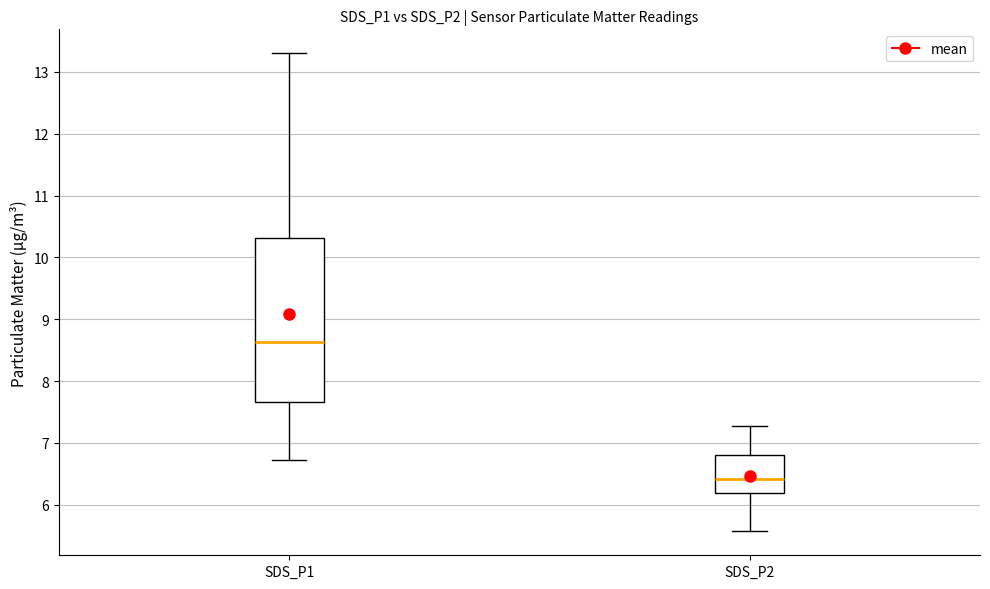

Reading left to right, transcribe this box plot: for each box, give where its median line is, the range the box spans, and where its two whiskers end, as read against the y-axis. The values are not printed on the chart, so give them approximately, as read against the axis.

SDS_P1: median 8.6, box 7.7 to 10.3, whiskers 6.7 to 13.3
SDS_P2: median 6.4, box 6.2 to 6.8, whiskers 5.6 to 7.3